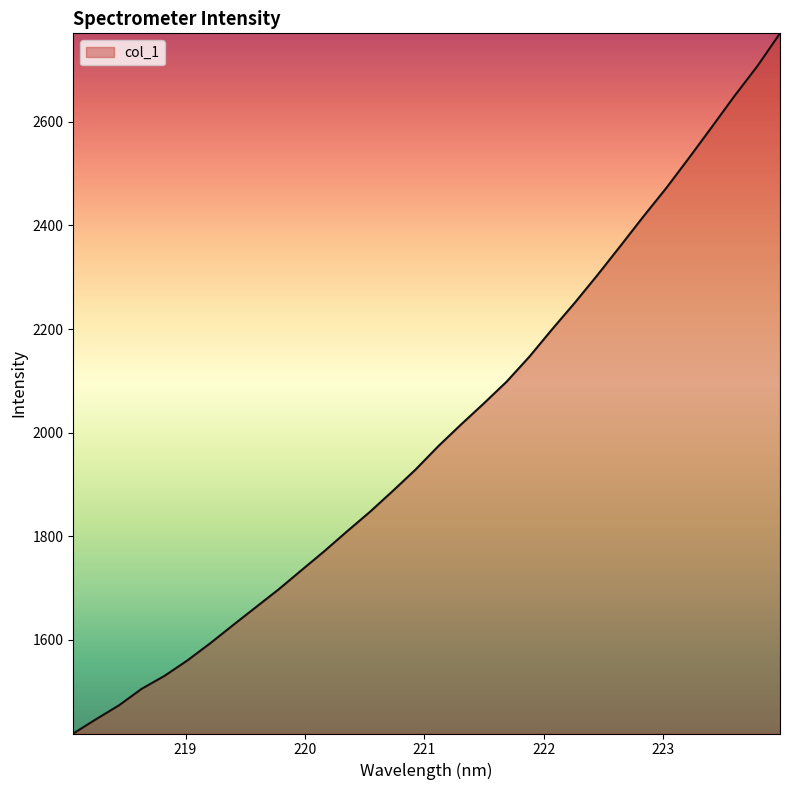

What is the greatest value displayed?

2770.9